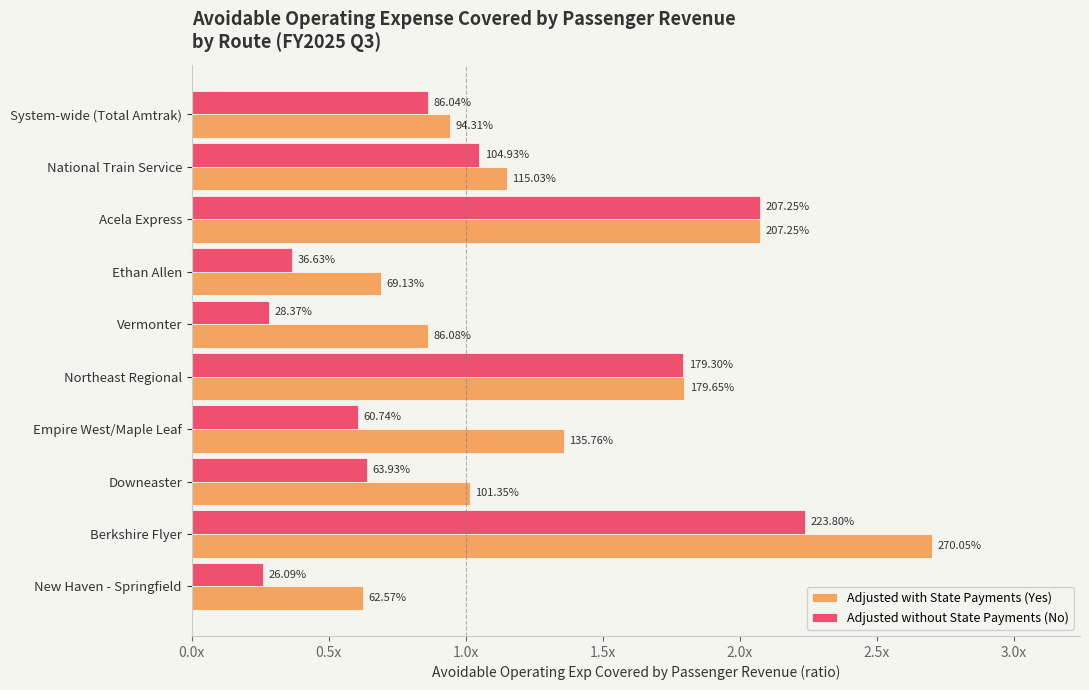

What are all the series names shown in the legend?

Adjusted with State Payments (Yes), Adjusted without State Payments (No)